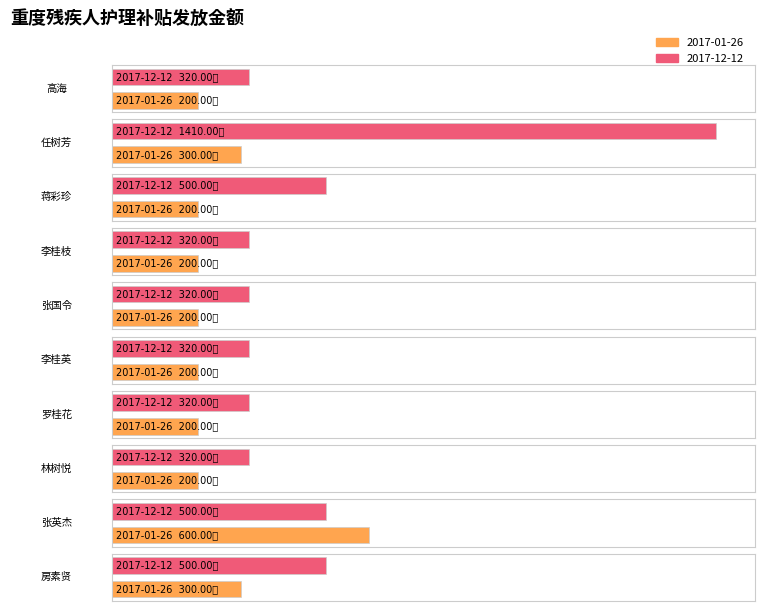

The value of 2017-12-12 at 李桂英 is 320. True or false?

True